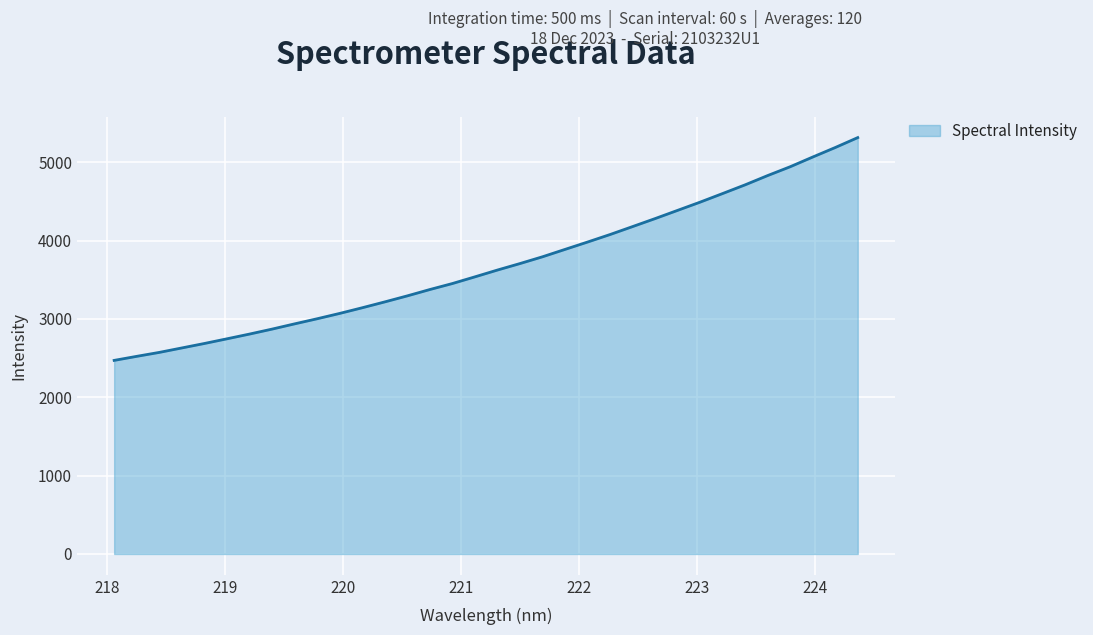

What is the minimum value shown in the chart?

2470.5